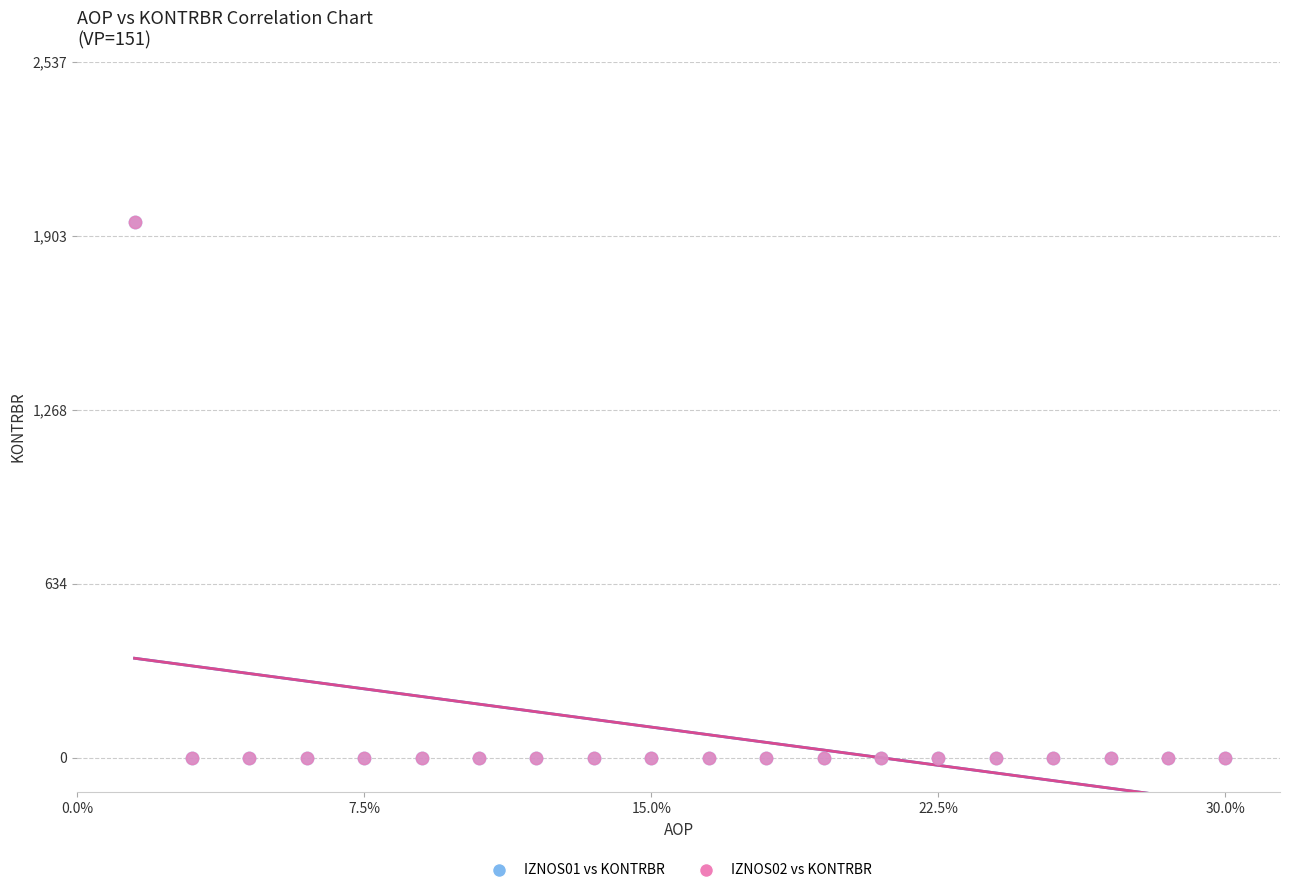

Which series has the widest spread of Y values?

IZNOS01 vs KONTRBR